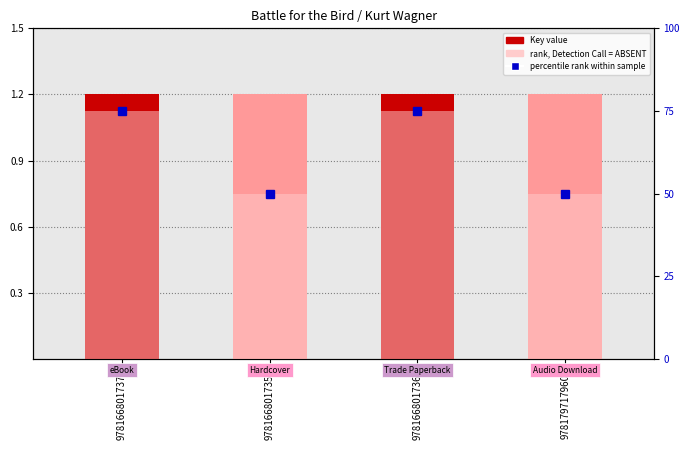

Reading right to left, extract all data points from this chart.

Key (scaled): 9781797179605=1.2	9781668017364=1.2	9781668017357=1.2	9781668017371=1.2
percentile rank within sample: 9781797179605=50.0	9781668017364=75.0	9781668017357=50.0	9781668017371=75.0
rank, Detection Call = ABSENT: 9781797179605=50.0	9781668017364=75.0	9781668017357=50.0	9781668017371=75.0